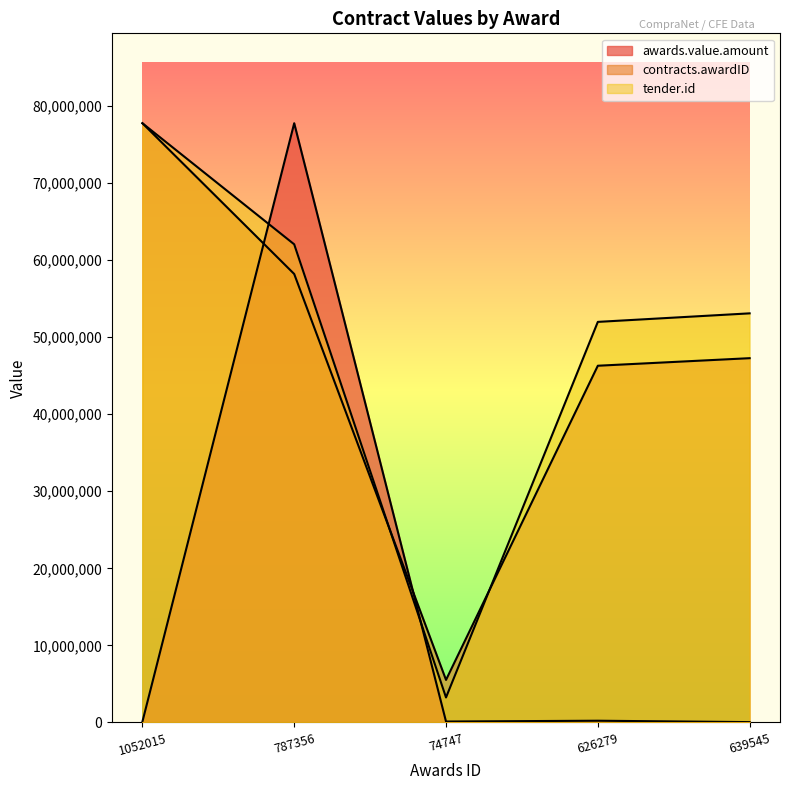

What is the difference between the maximum and minimum values in the tender.id series?

74500662.3